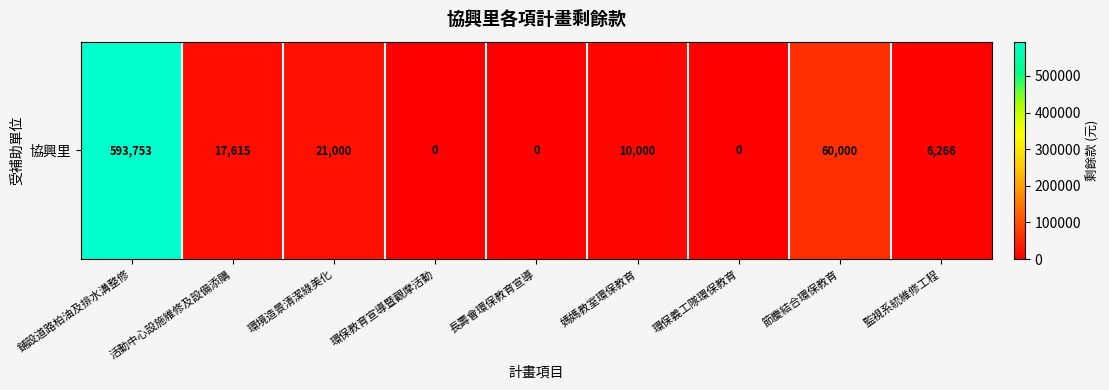

What is the difference between the values at 環境造景清潔綠美化 and 節慶結合環保教育?

39000